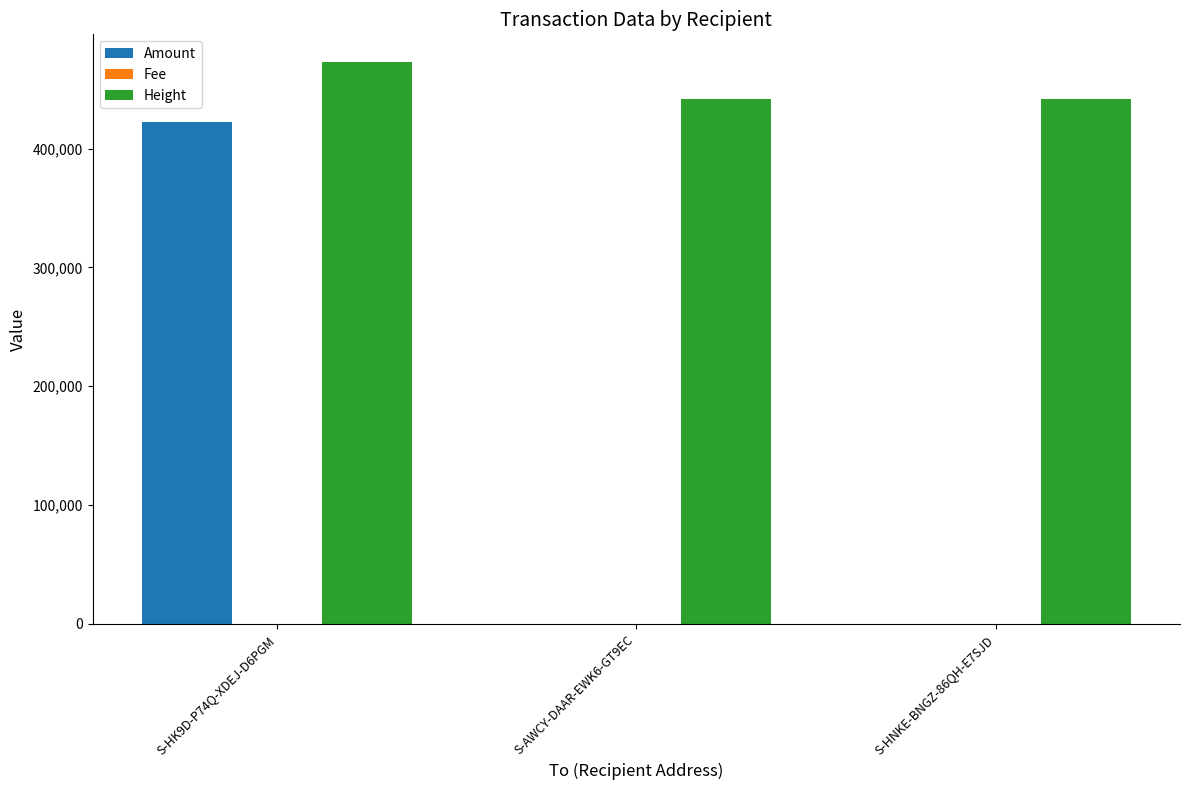

What is the spread (max minus min) of values at S-HNKE-BNGZ-86QH-E7SJD?

442075